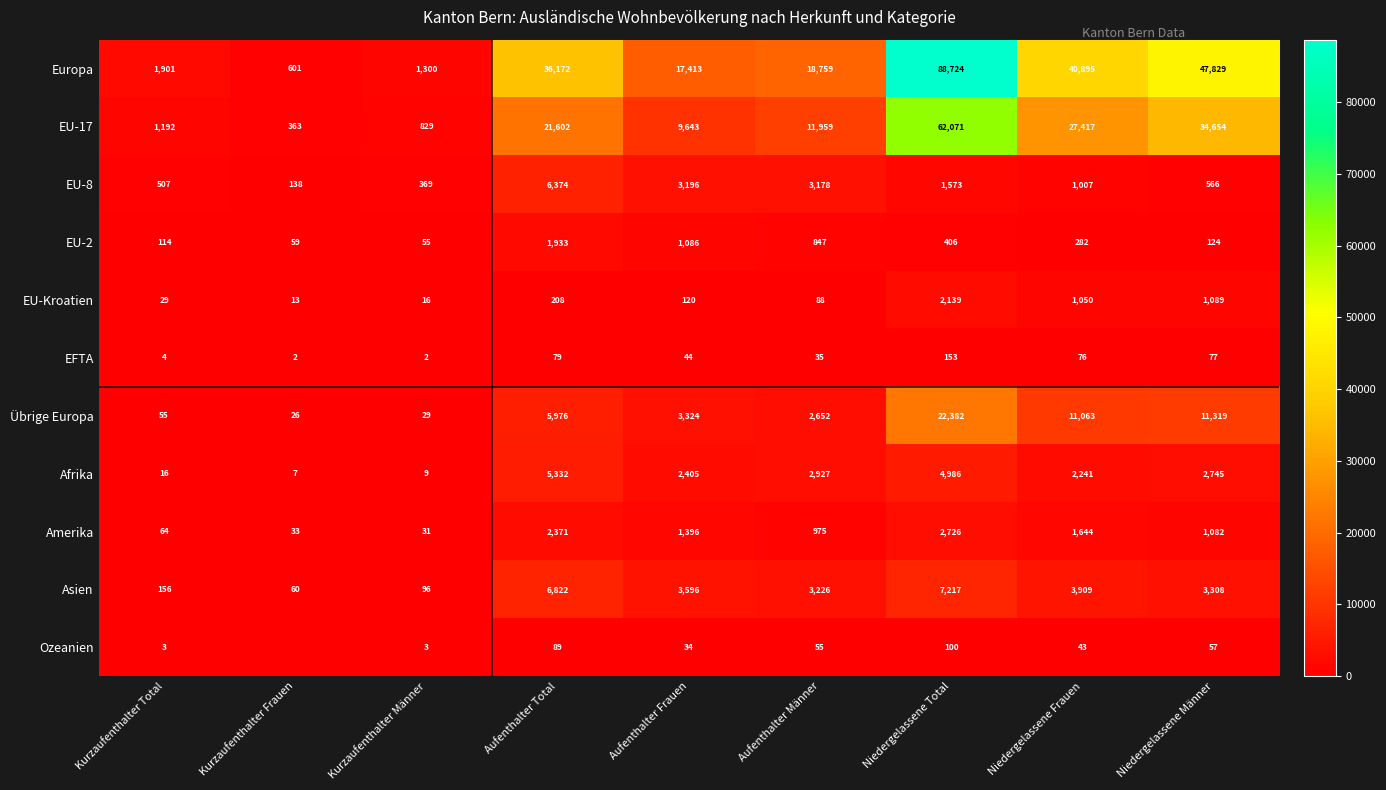

What is the minimum value for EU-2?

55